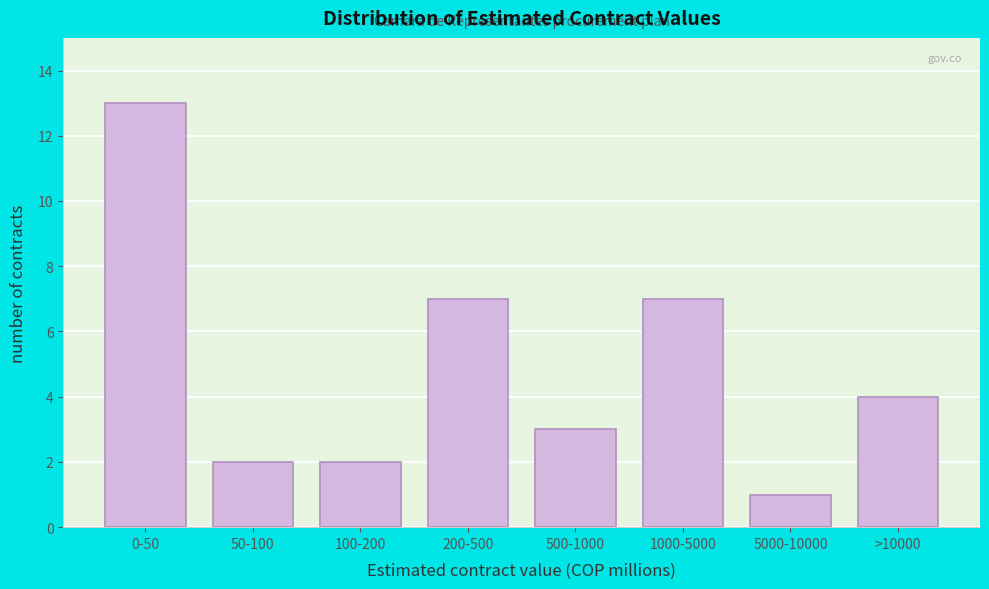

Reading right to left, what are all the values shown in this chart?

4	1	7	3	7	2	2	13